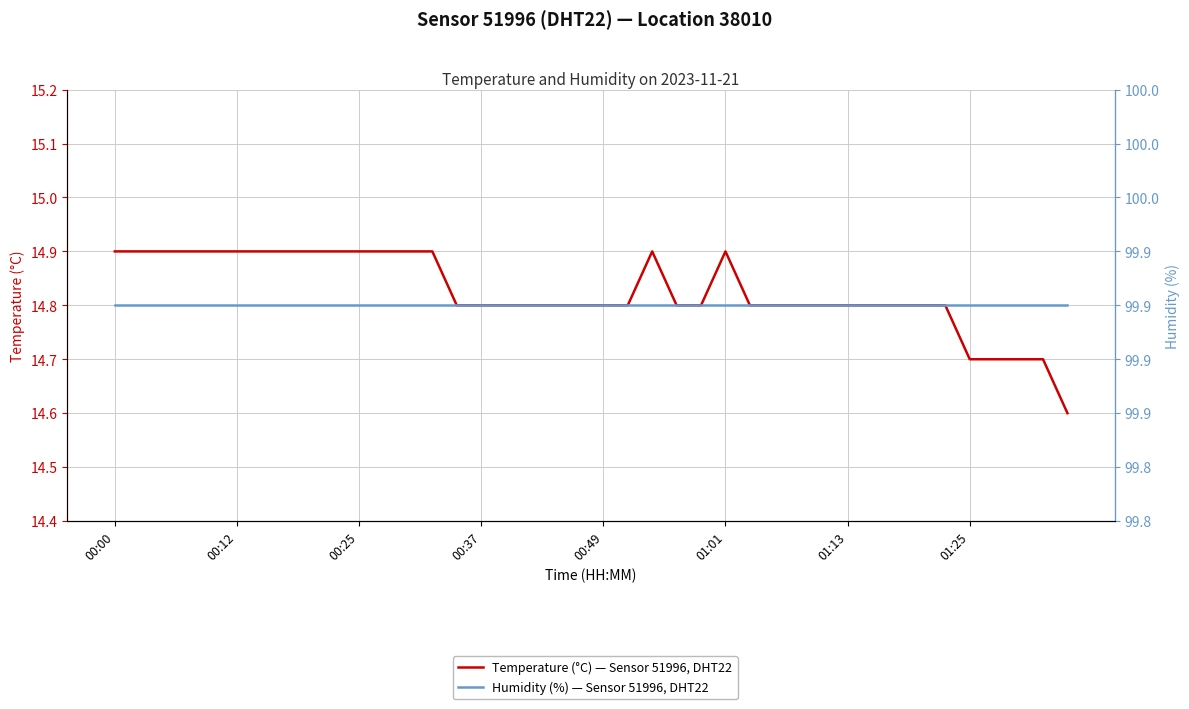

How many categories are shown in the chart?

40